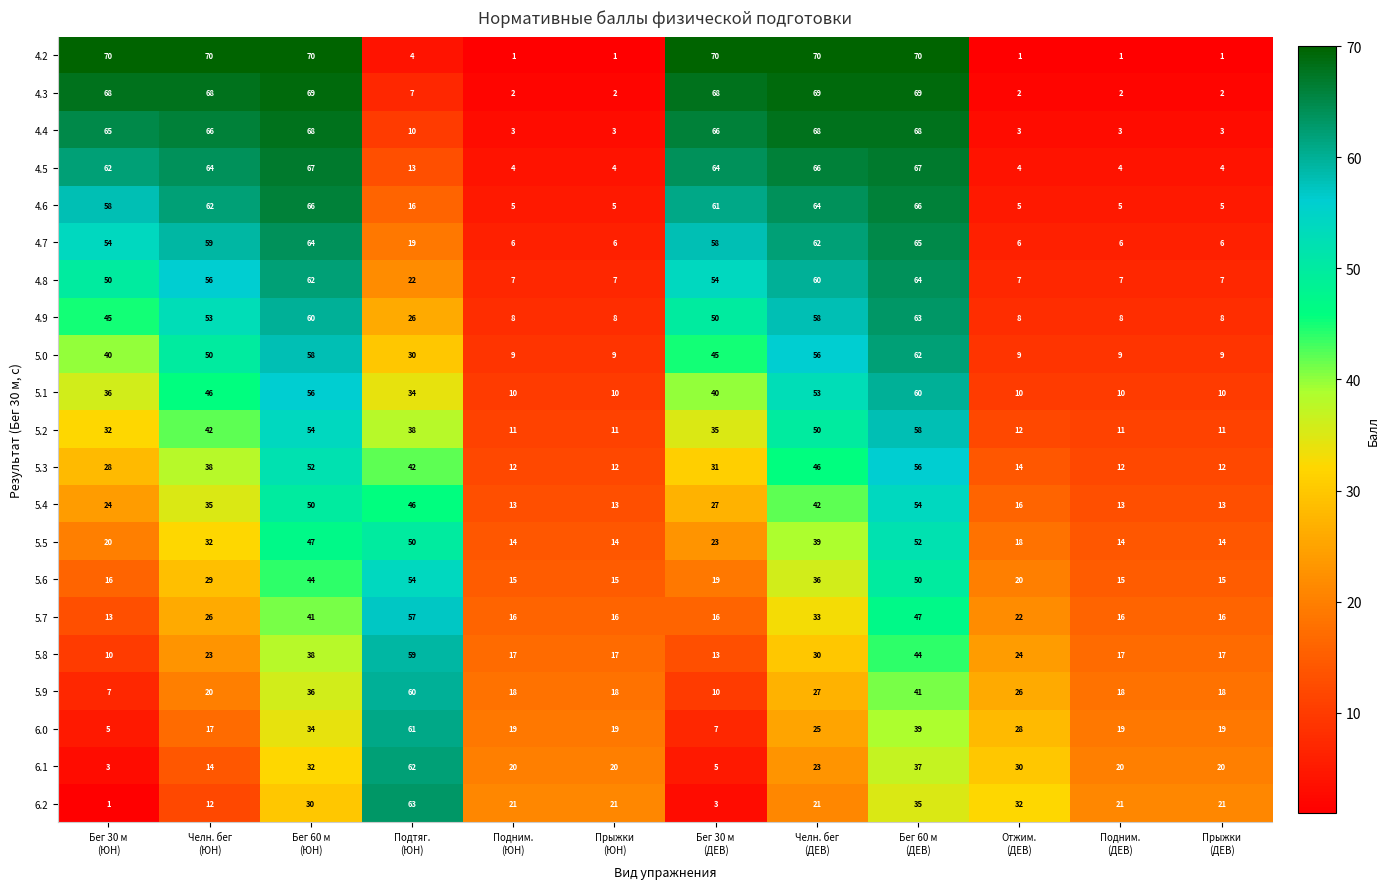

What is the minimum value for 5.5?

14